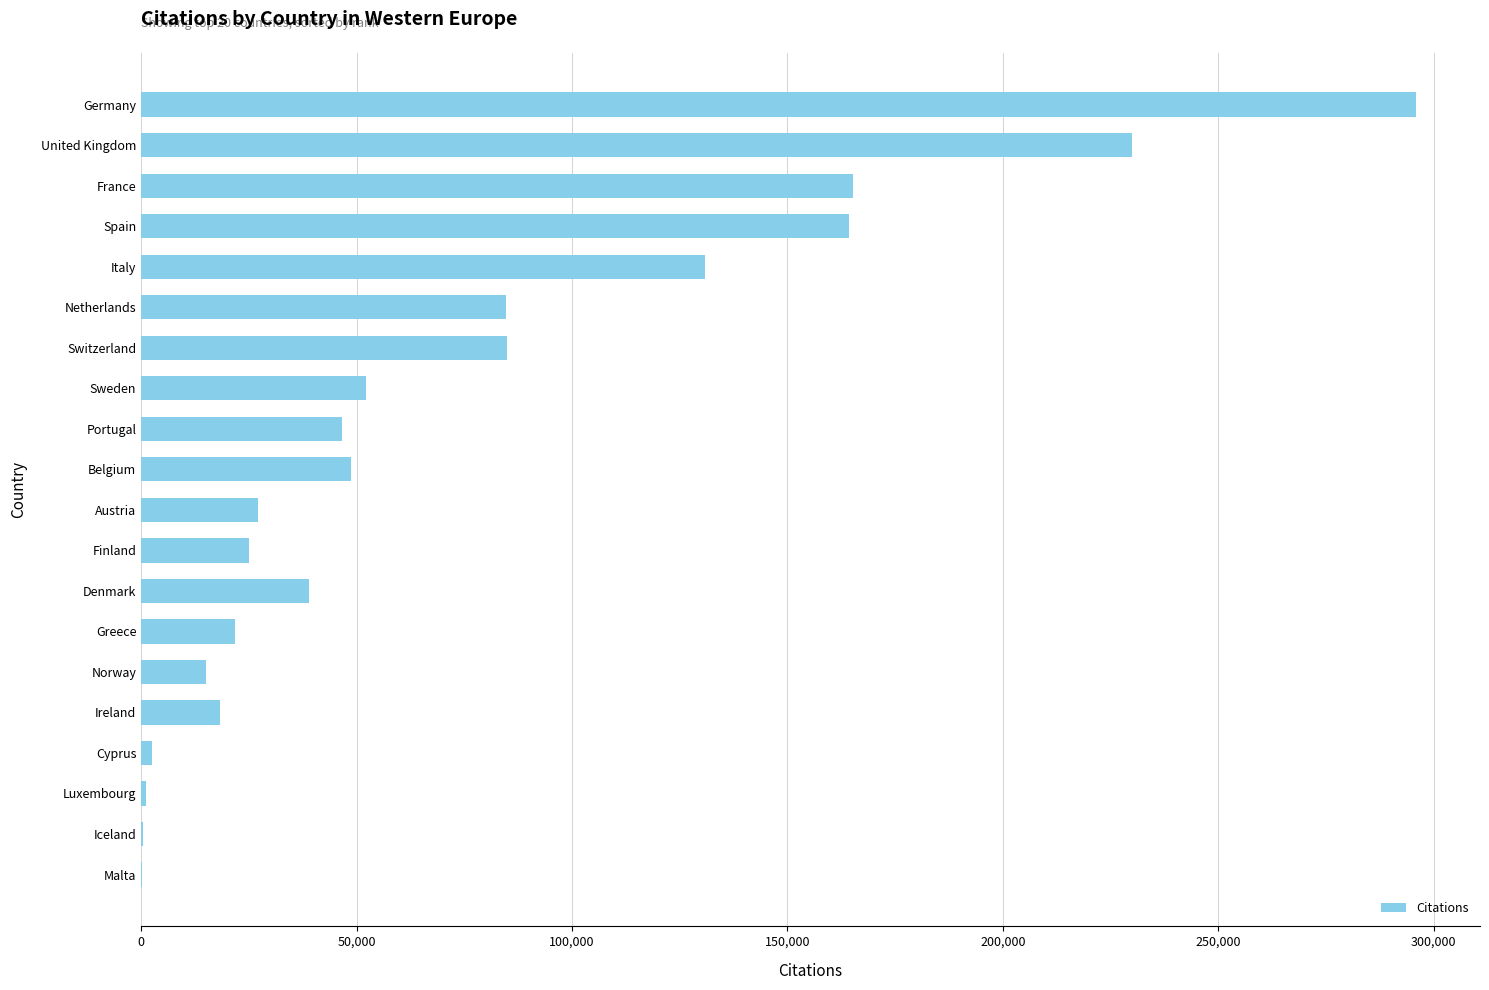

Which has a higher value, Belgium or United Kingdom?

United Kingdom